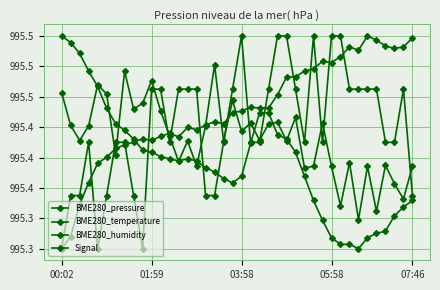

What is the difference between the maximum and minimum values in the Signal series?

36.8